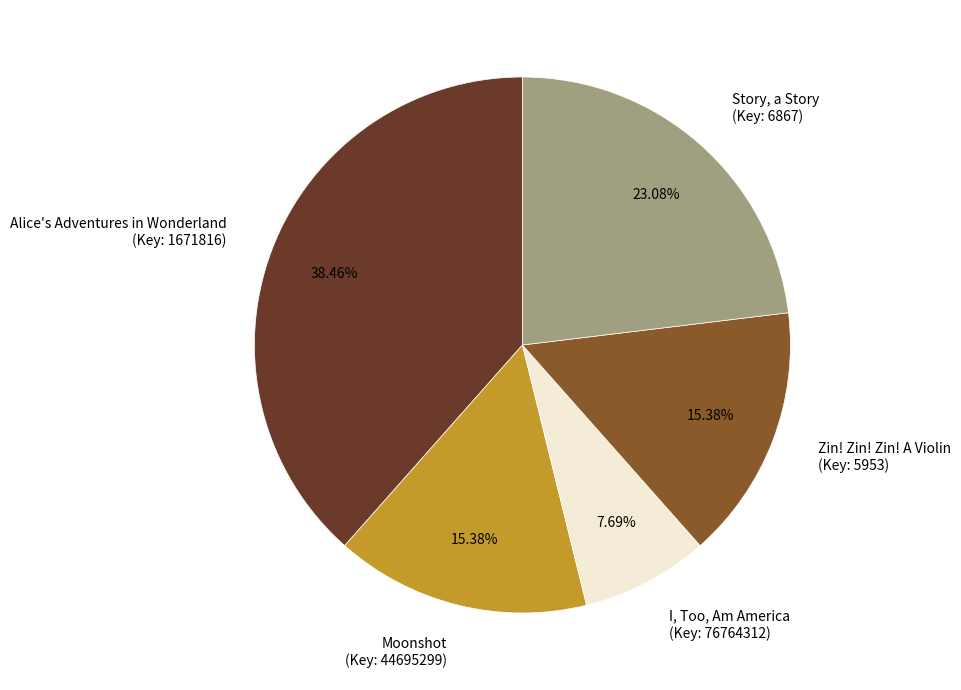

Is there a majority slice in this chart?

No